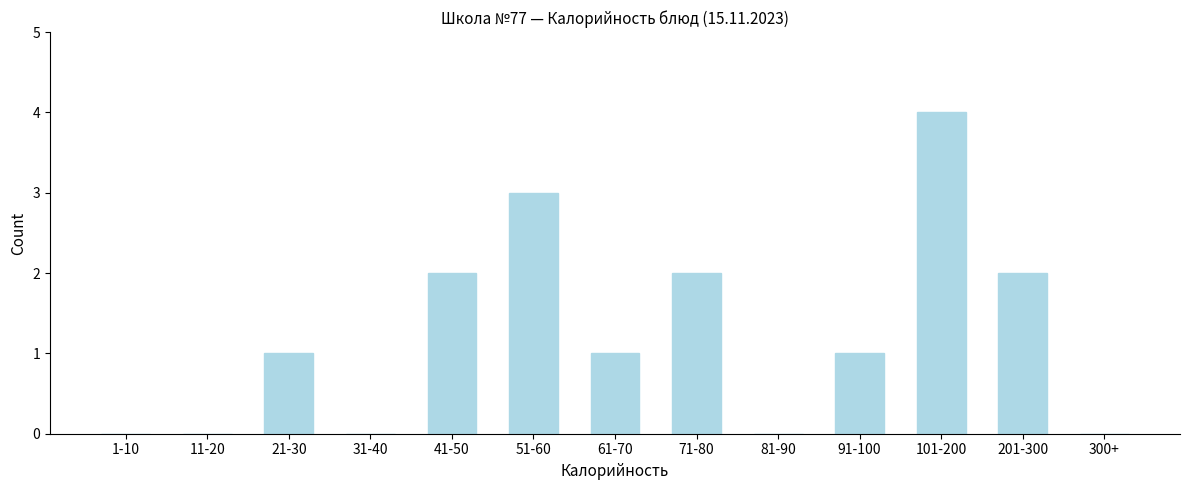

Reading left to right, list all the values displayed in this chart.

1-10=0	11-20=0	21-30=1	31-40=0	41-50=2	51-60=3	61-70=1	71-80=2	81-90=0	91-100=1	101-200=4	201-300=2	300+=0